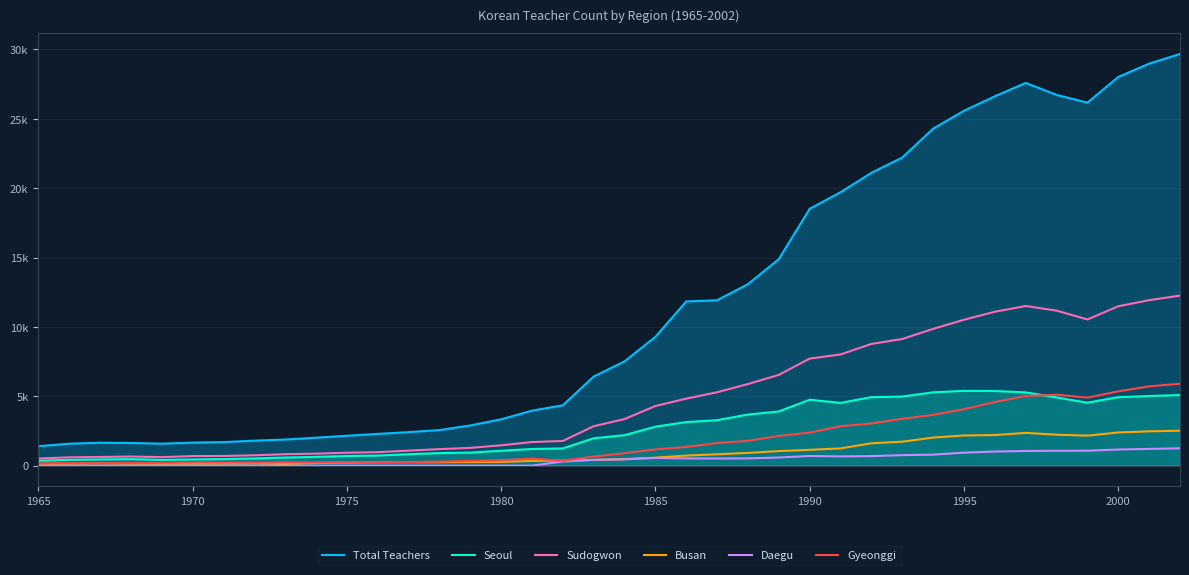

The Total Teachers series shows 19706 at 26. True or false?

True